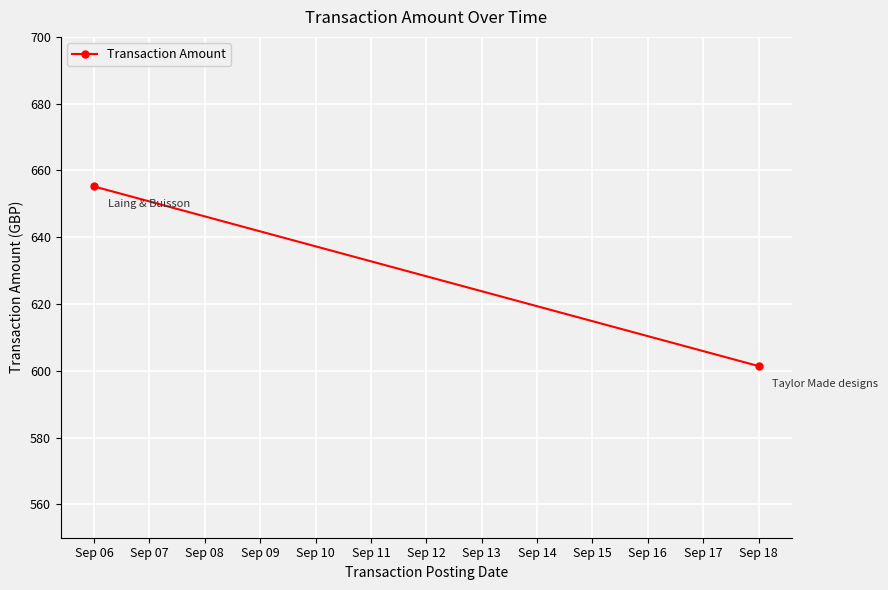

The chart shows a value of 856.2 at Sep 06. True or false?

False